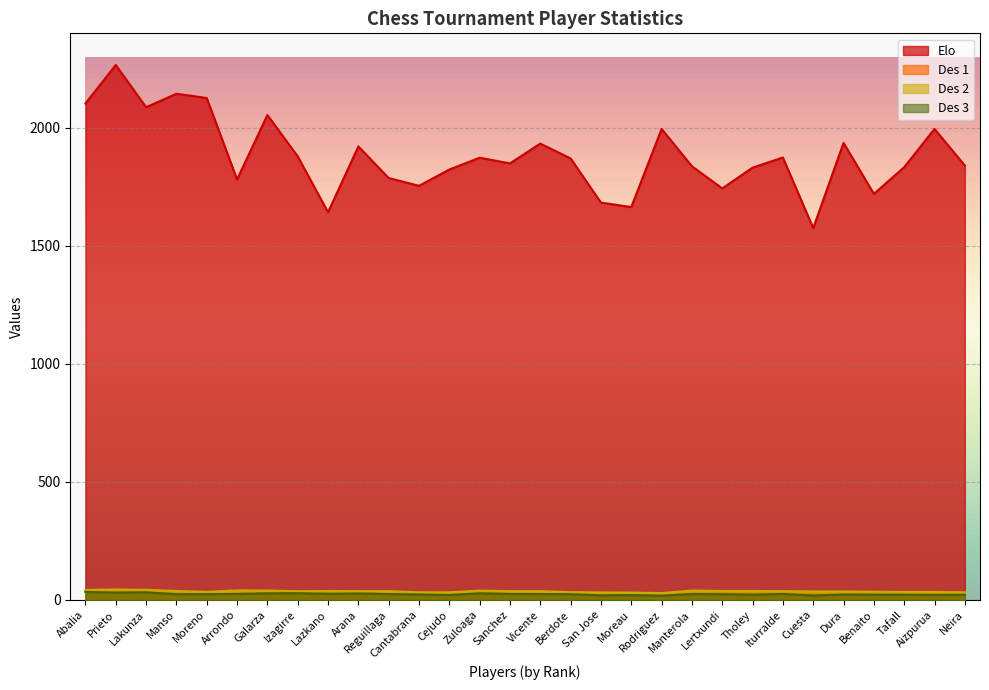

Reading left to right, transcribe all the data shown in this chart.

Elo: Abalia=2103.0	Prieto=2266.0	Lakunza=2087.0	Manso=2144.0	Moreno=2126.0	Arrondo=1781.0	Galarza=2054.0	Izagirre=1879.0	Lazkano=1642.0	Arana=1921.0	Reguillaga=1787.0	Cantabrana=1754.0	Cejudo=1823.0	Zuloaga=1873.0	Sanchez=1849.0	Vicente=1933.0	Berdote=1870.0	San Jose=1683.0	Moreau=1664.0	Rodriguez=1995.0	Manterola=1837.0	Lertxundi=1743.0	Tholey=1831.0	Iturralde=1874.0	Cuesta=1575.0	Dura=1936.0	Benaito=1720.0	Tafall=1833.0	Aizpurua=1995.0	Neira=1840.0
Des 1: Abalia=38.0	Prieto=39.5	Lakunza=38.5	Manso=34.0	Moreno=31.5	Arrondo=37.0	Galarza=36.0	Izagirre=34.5	Lazkano=34.0	Arana=34.0	Reguillaga=33.5	Cantabrana=30.0	Cejudo=28.5	Zuloaga=37.5	Sanchez=33.5	Vicente=33.5	Berdote=30.0	San Jose=29.5	Moreau=28.5	Rodriguez=26.0	Manterola=36.5	Lertxundi=35.5	Tholey=34.0	Iturralde=33.5	Cuesta=33.0	Dura=32.0	Benaito=32.0	Tafall=31.0	Aizpurua=30.5	Neira=30.0
Des 2: Abalia=42.0	Prieto=44.0	Lakunza=42.5	Manso=37.5	Moreno=34.0	Arrondo=40.0	Galarza=39.5	Izagirre=36.5	Lazkano=37.5	Arana=37.0	Reguillaga=37.0	Cantabrana=32.0	Cejudo=32.0	Zuloaga=39.0	Sanchez=37.0	Vicente=37.0	Berdote=32.5	San Jose=31.5	Moreau=31.0	Rodriguez=28.5	Manterola=39.5	Lertxundi=37.5	Tholey=37.5	Iturralde=37.0	Cuesta=35.5	Dura=35.5	Benaito=34.5	Tafall=33.5	Aizpurua=33.5	Neira=32.0
Des 3: Abalia=33.5	Prieto=31.0	Lakunza=32.0	Manso=24.0	Moreno=24.0	Arrondo=25.0	Galarza=27.5	Izagirre=28.0	Lazkano=25.5	Arana=27.0	Reguillaga=24.5	Cantabrana=23.0	Cejudo=20.5	Zuloaga=27.5	Sanchez=25.0	Vicente=24.5	Berdote=24.0	San Jose=19.0	Moreau=20.5	Rodriguez=18.0	Manterola=24.5	Lertxundi=24.0	Tholey=22.0	Iturralde=25.0	Cuesta=18.5	Dura=22.5	Benaito=22.0	Tafall=22.0	Aizpurua=21.0	Neira=22.0